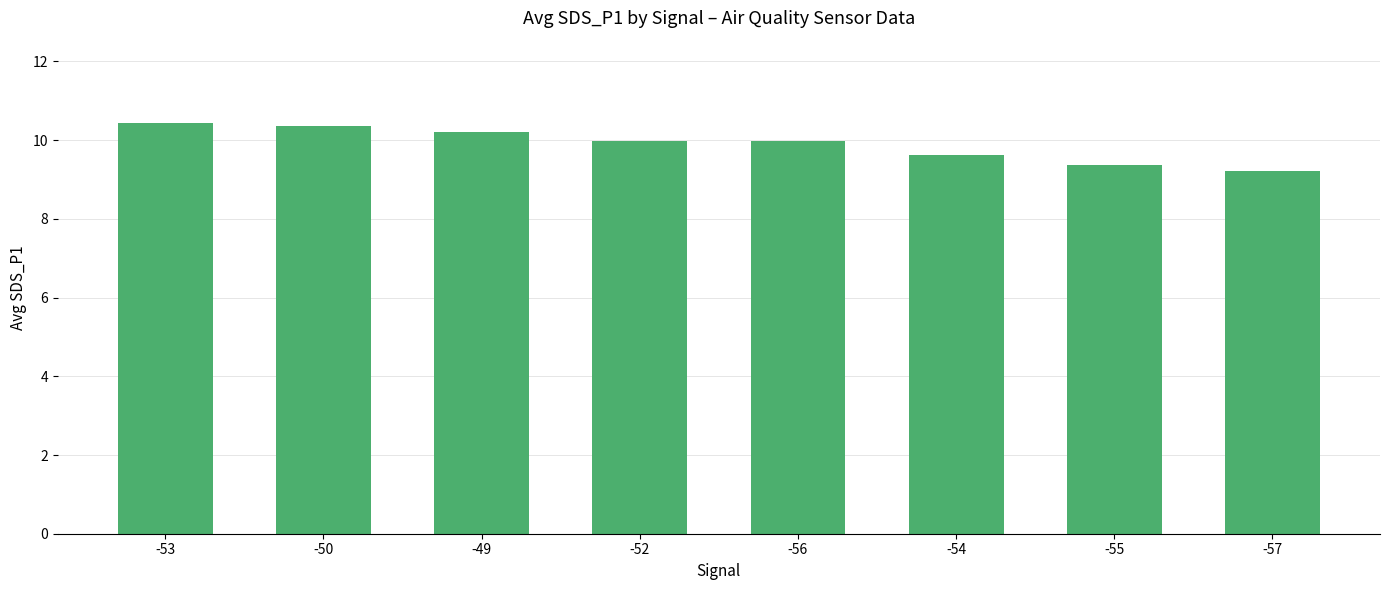

What value does the data have at -57?

9.2